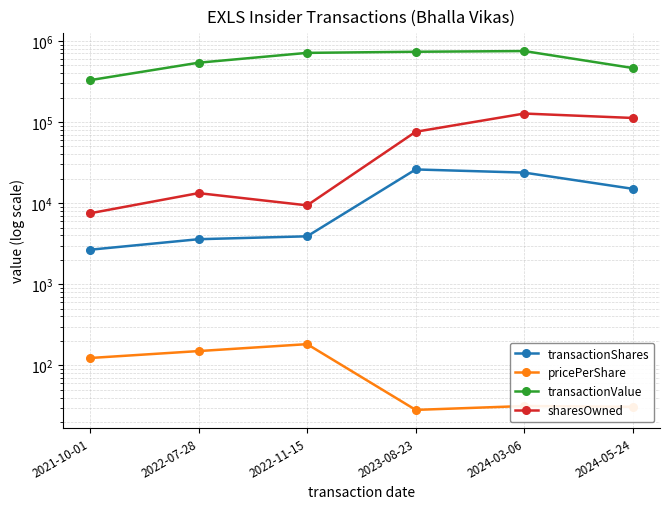

What position from the left is 2023-08-23?

4